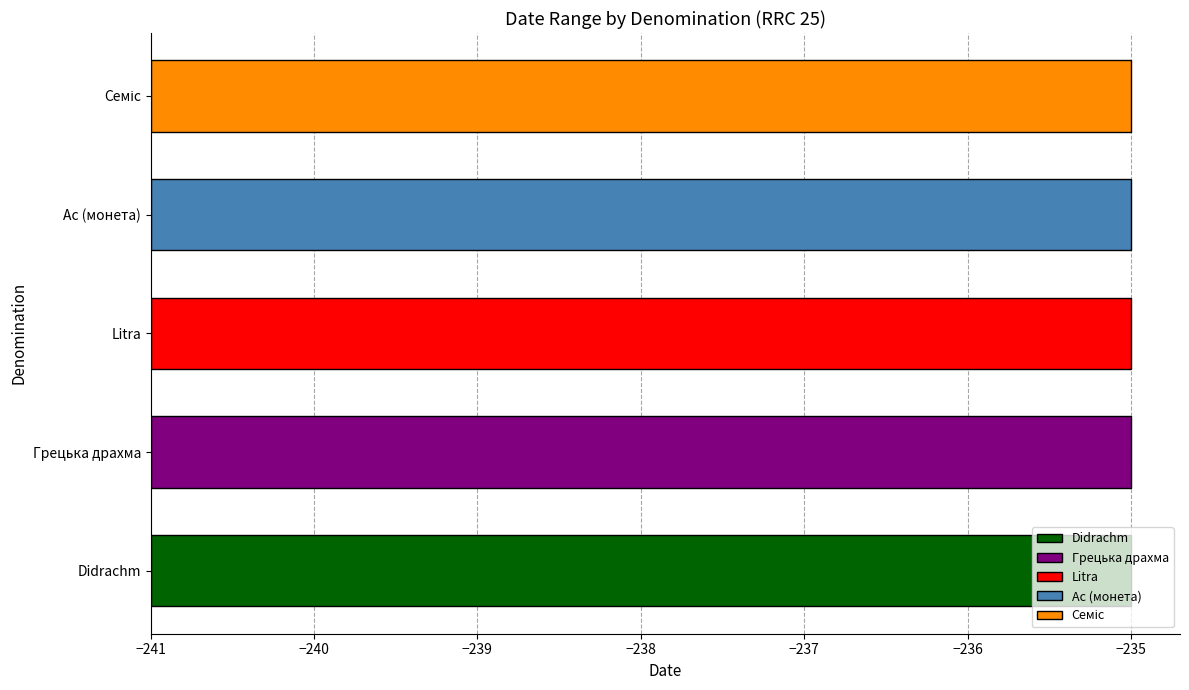

Count the number of categories in the chart.

5